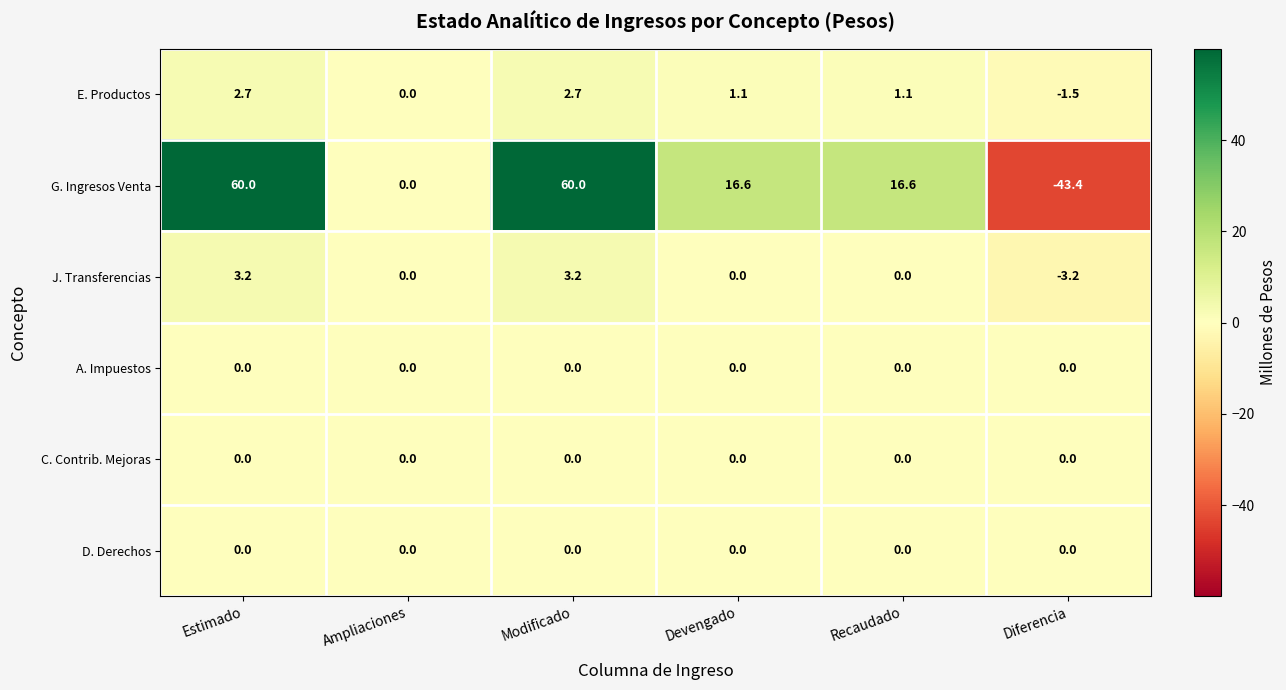

What is the total value across all series at Recaudado?

17.7